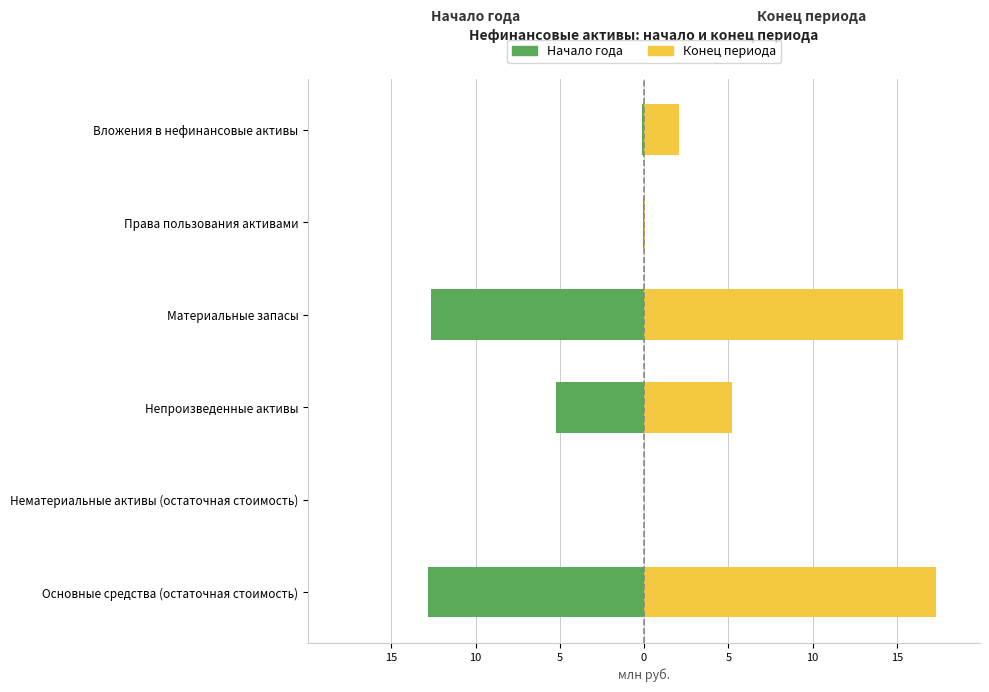

How many values in Начало года are below zero?

5